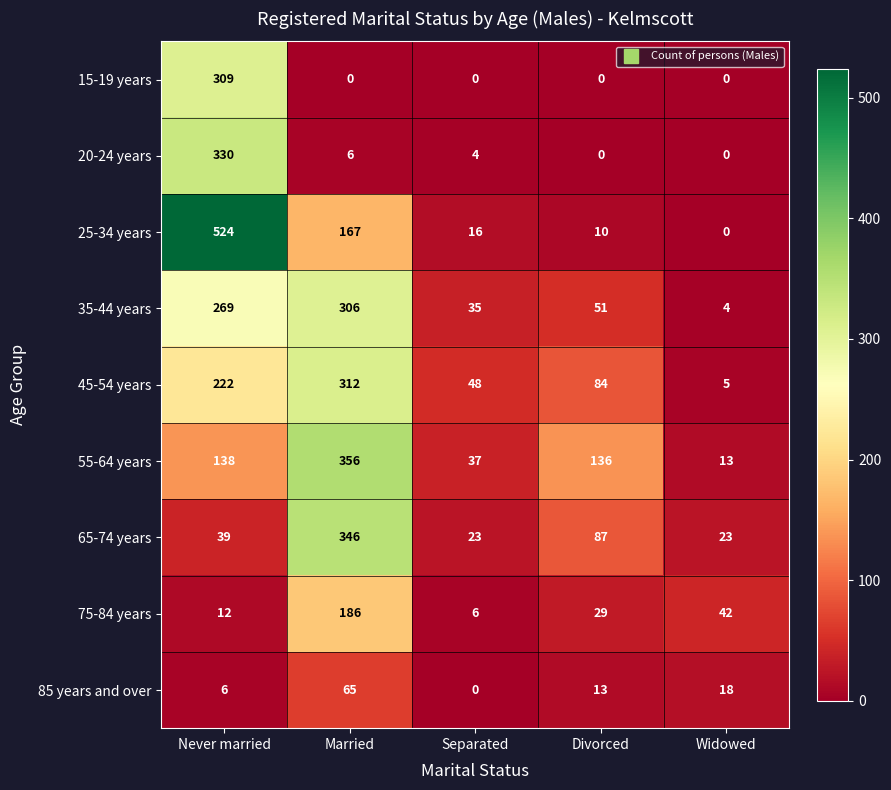

What is the difference between the 85 years and over values at Divorced and Separated?

13